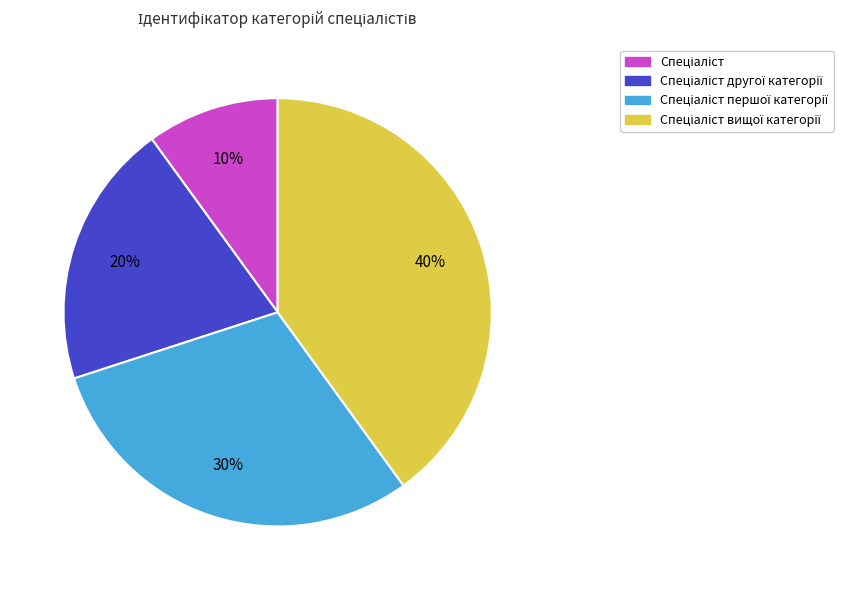

To the nearest percent, what is the difference between the largest and smallest slice percentages?

30%